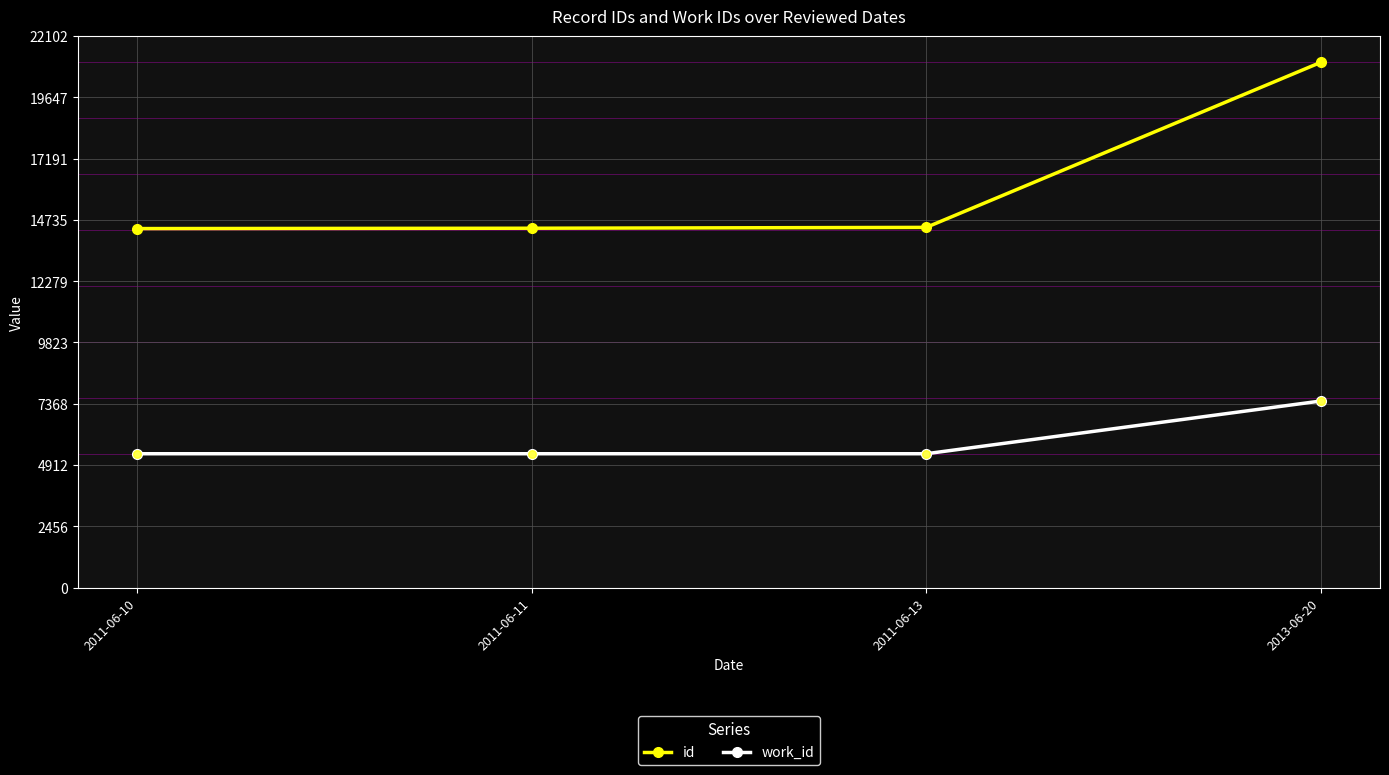

Which series has the widest spread of values?

id